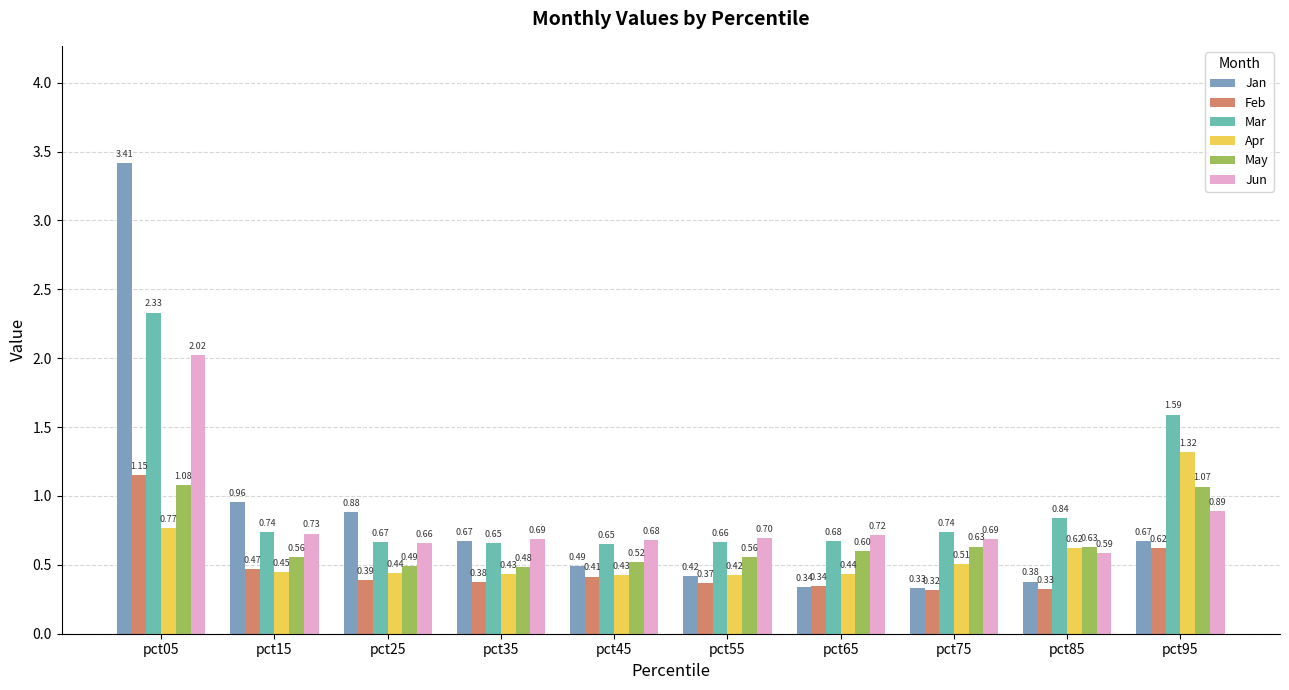

List the series in order of their peak value, lowest first.

May, Feb, Apr, Jun, Mar, Jan